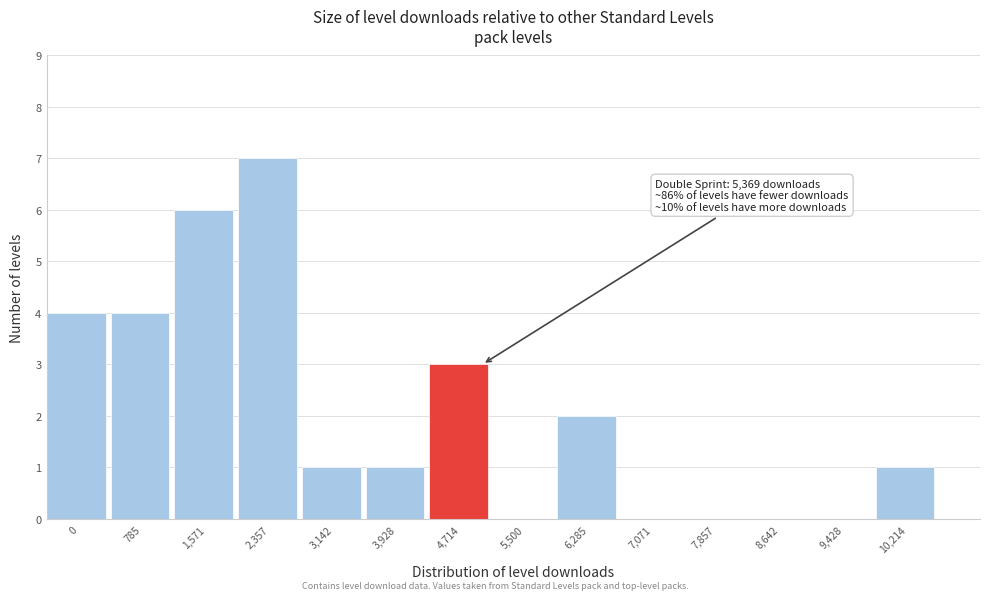

Reading left to right, what are all the values shown in this chart?

0=4	785=4	1,571=6	2,357=7	3,142=1	3,928=1	4,714=3	5,500=0	6,285=2	7,071=0	7,857=0	8,642=0	9,428=0	10,214=1